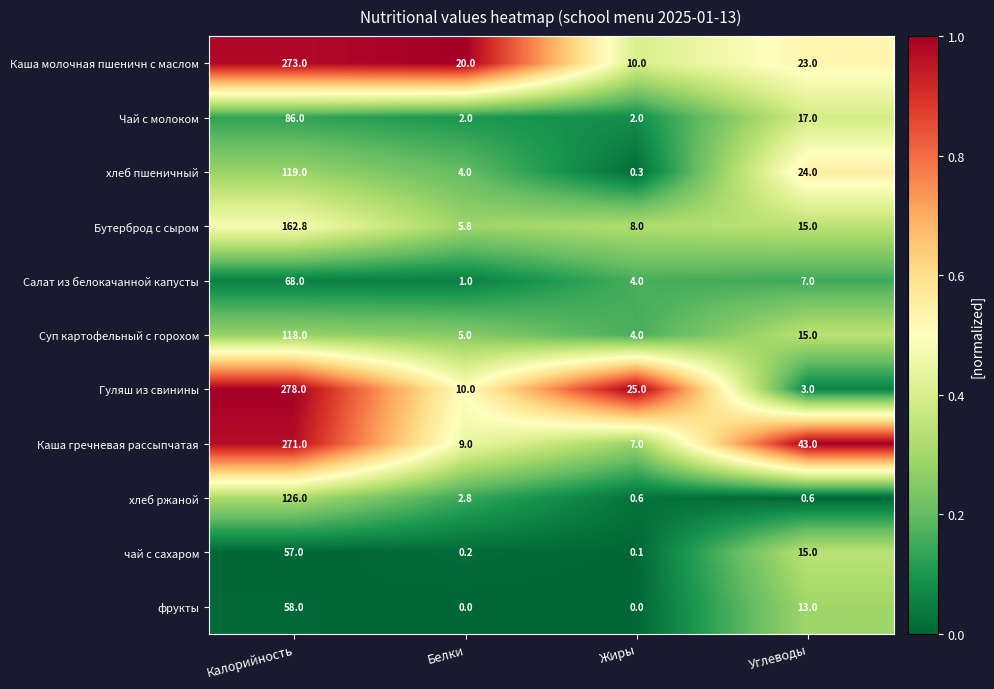

At which label does хлеб пшеничный first exceed 24?

Калорийность